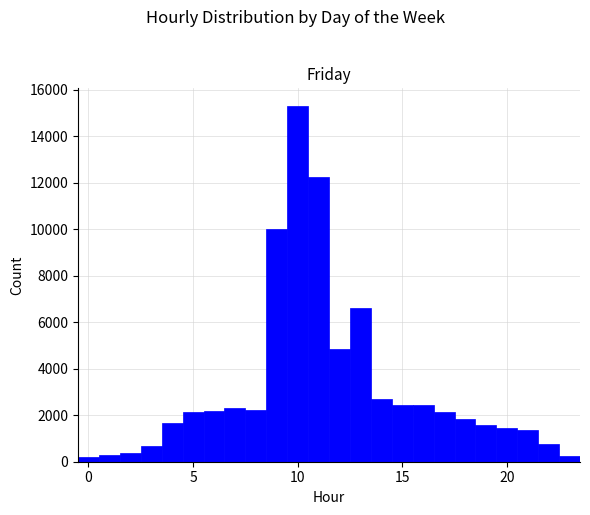

Read against the x-axis, roughly where is the centre of the tallest bar?

10.0